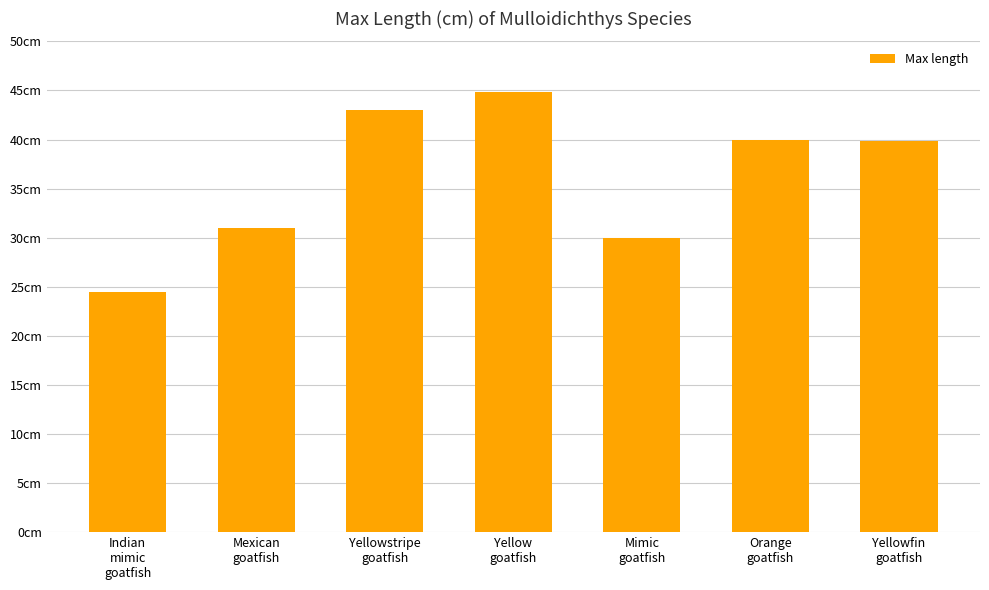

Reading left to right, extract all data points from this chart.

Indian
mimic
goatfish=24.5	Mexican
goatfish=31.0	Yellowstripe
goatfish=43.0	Yellow
goatfish=44.8	Mimic
goatfish=30.0	Orange
goatfish=40.0	Yellowfin
goatfish=39.8